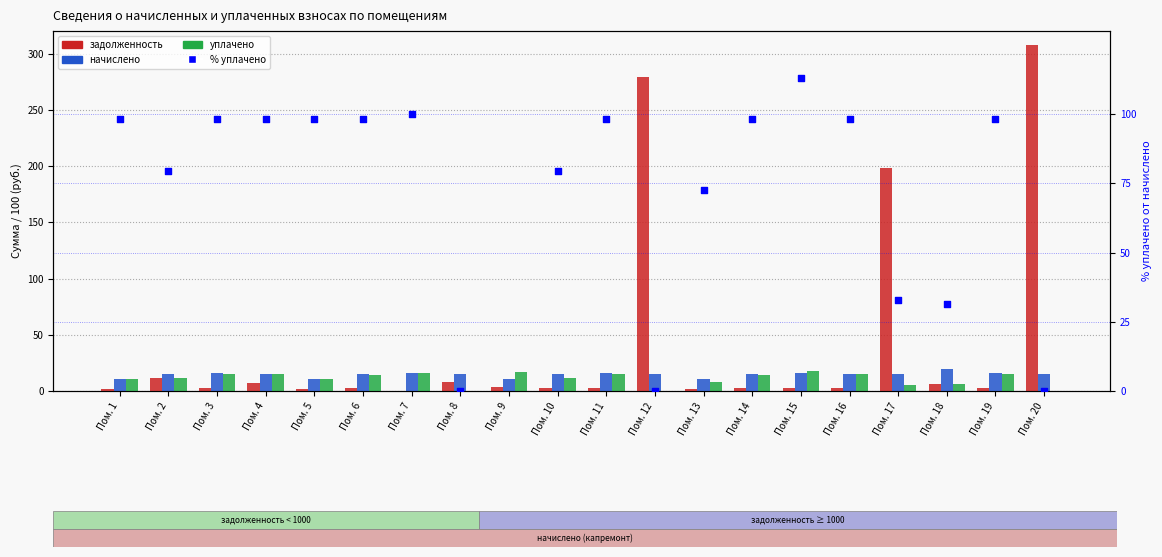

What is the total value across all series at Пом. 9?

188.9